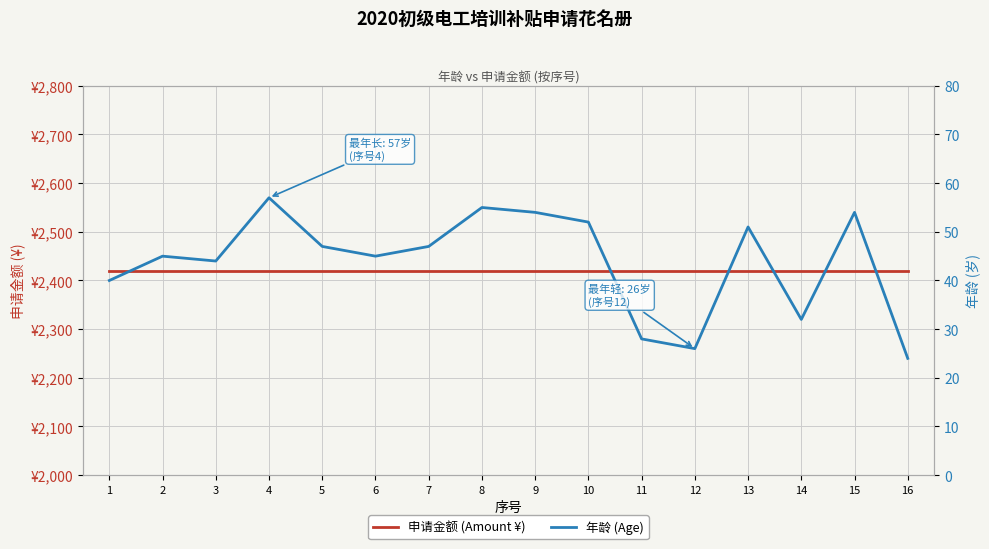

List the series in order of their peak value, lowest first.

年龄 (Age), 申请金额 (Amount ¥)